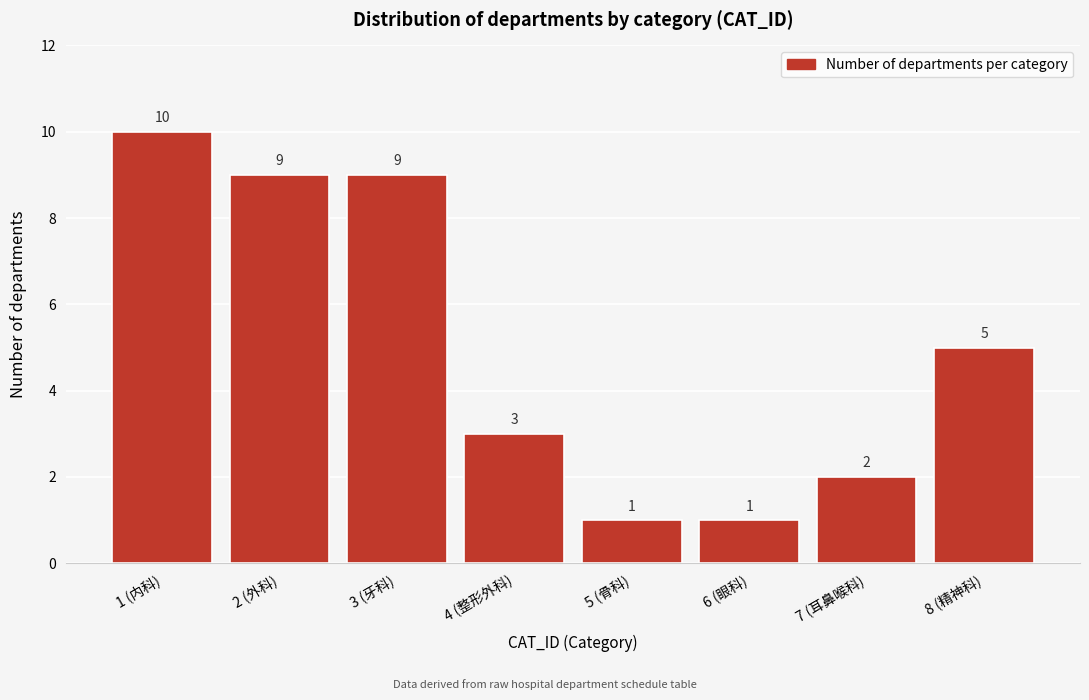

Reading right to left, what are all the values shown in this chart?

8 (精神科)=5	7 (耳鼻喉科)=2	6 (眼科)=1	5 (骨科)=1	4 (整形外科)=3	3 (牙科)=9	2 (外科)=9	1 (内科)=10